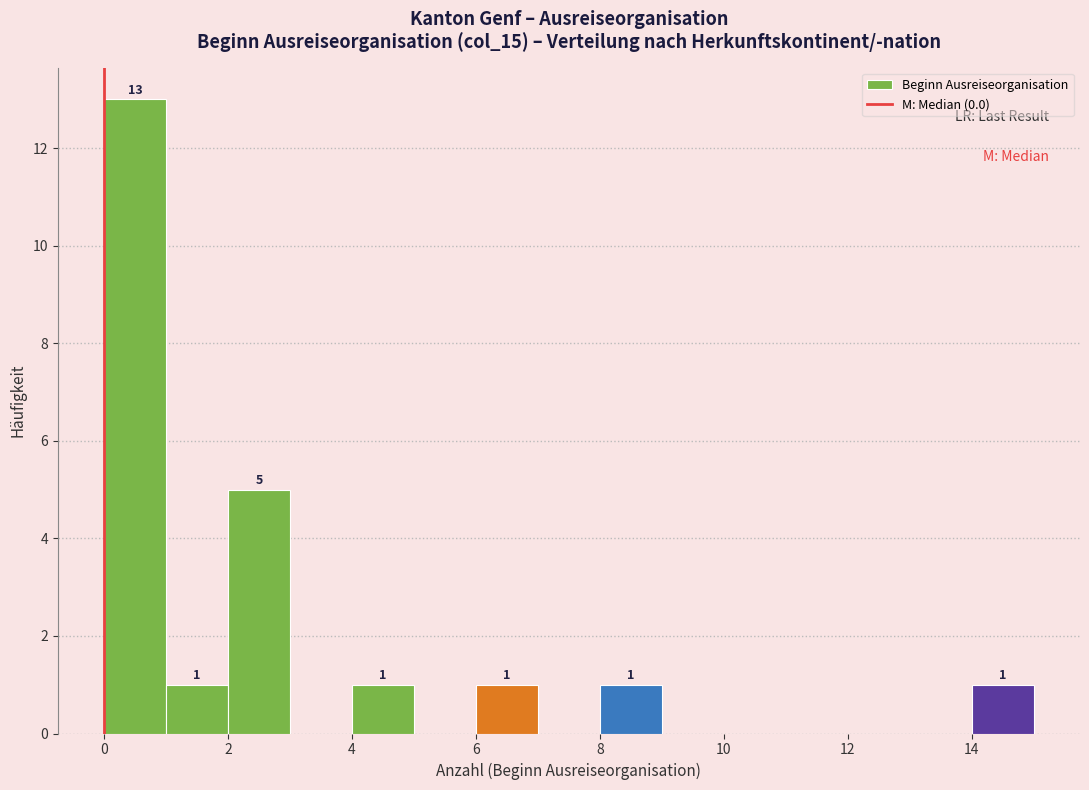

Which range on the x-axis has the tallest bar?

0 to 1